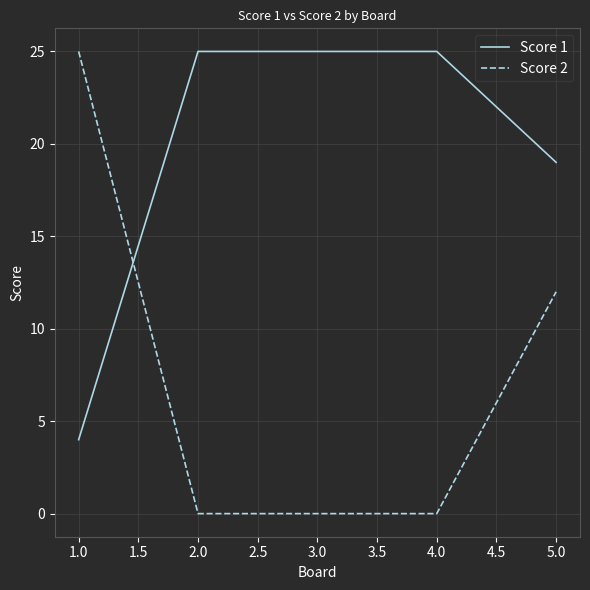

At which label does Score 1 reach its minimum?

1.0